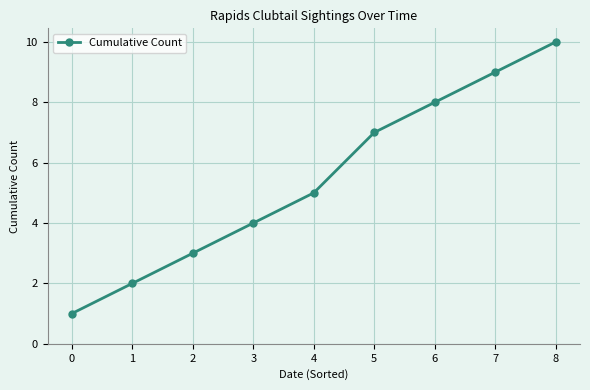

Where is the data nearest to the value 5?

4